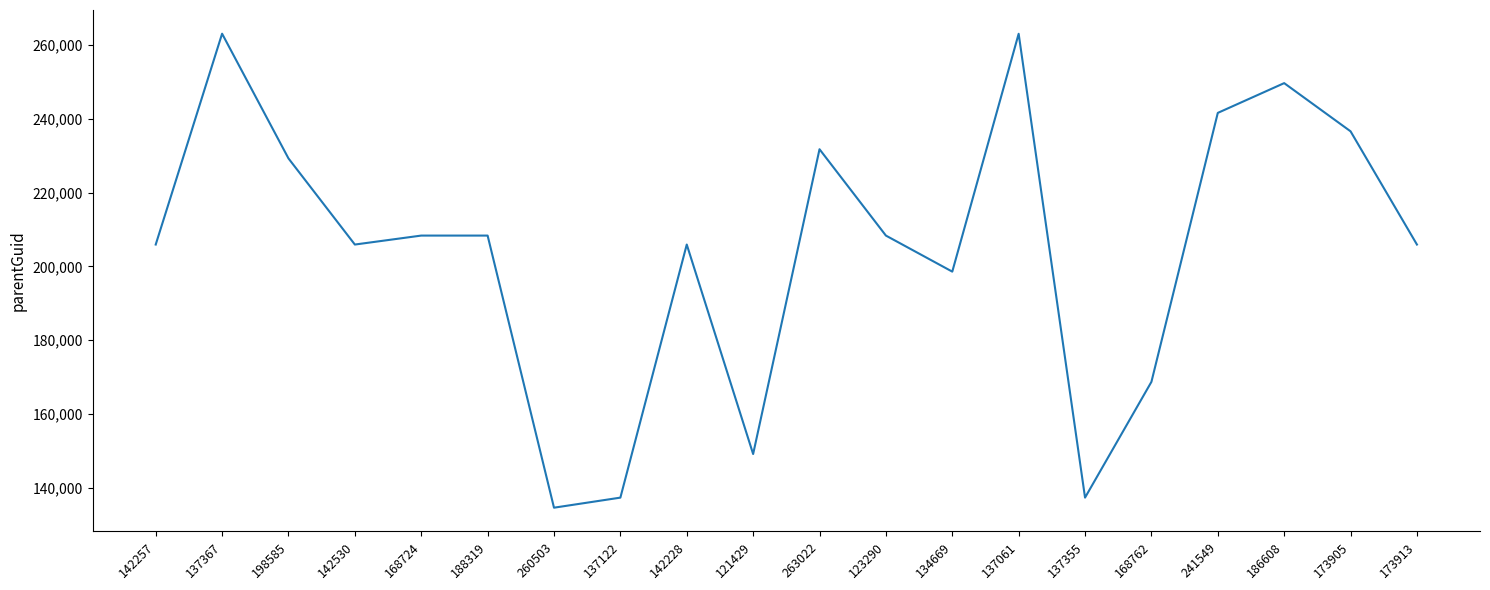

How many lines are shown in the chart?

1